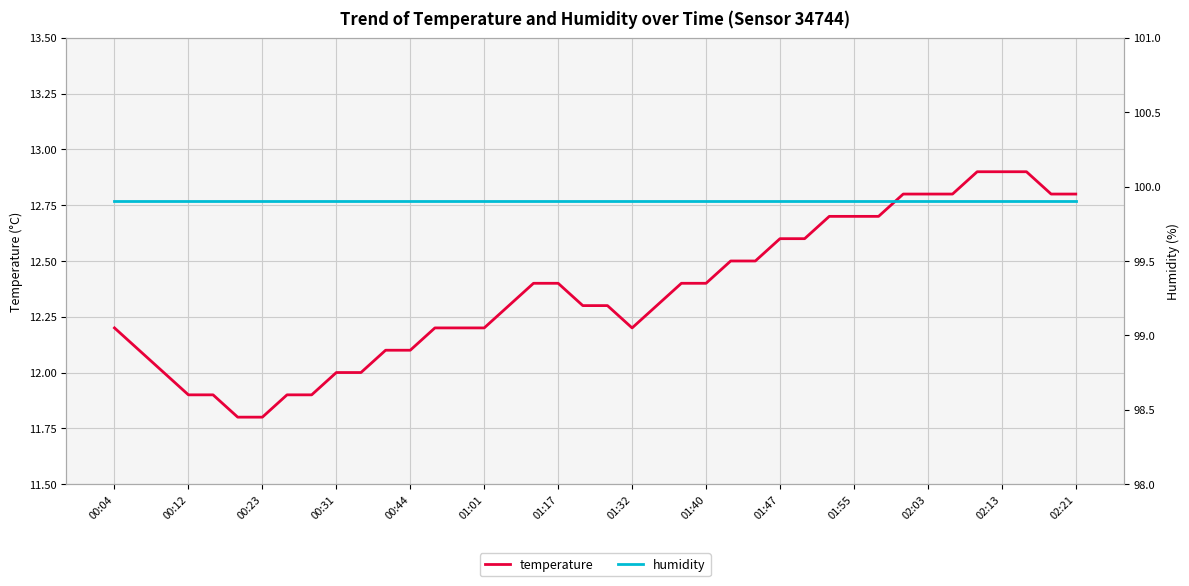

Reading left to right, transcribe all the data shown in this chart.

temperature: 12.2	12.1	12.0	11.9	11.9	11.8	11.8	11.9	11.9	12.0	12.0	12.1	12.1	12.2	12.2	12.2	12.3	12.4	12.4	12.3	12.3	12.2	12.3	12.4	12.4	12.5	12.5	12.6	12.6	12.7	12.7	12.7	12.8	12.8	12.8	12.9	12.9	12.9	12.8	12.8
humidity: 99.9	99.9	99.9	99.9	99.9	99.9	99.9	99.9	99.9	99.9	99.9	99.9	99.9	99.9	99.9	99.9	99.9	99.9	99.9	99.9	99.9	99.9	99.9	99.9	99.9	99.9	99.9	99.9	99.9	99.9	99.9	99.9	99.9	99.9	99.9	99.9	99.9	99.9	99.9	99.9